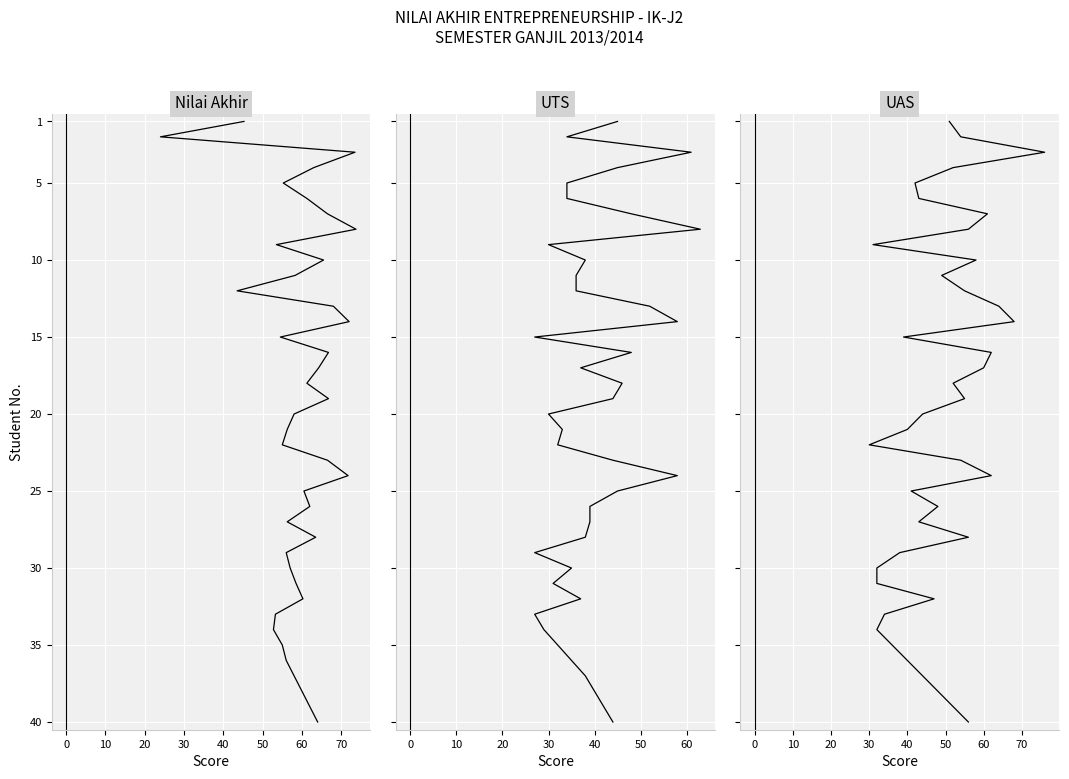

True or false: UTS has a value of 27 at 16.

False